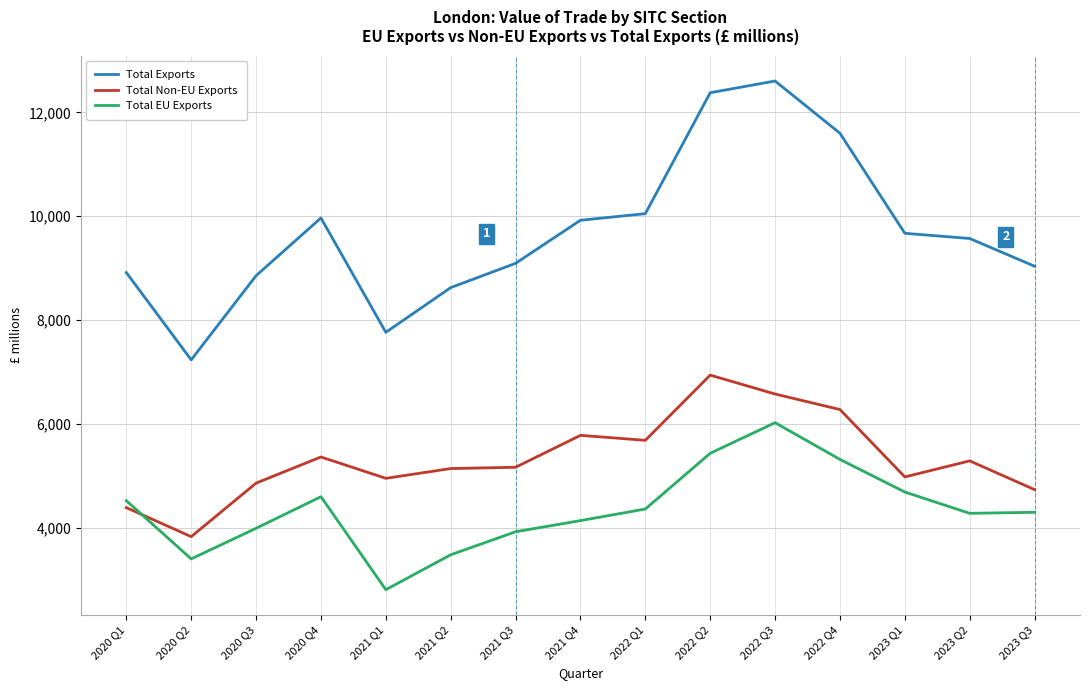

True or false: Total EU Exports has more than 2 points higher than both neighbors.

False